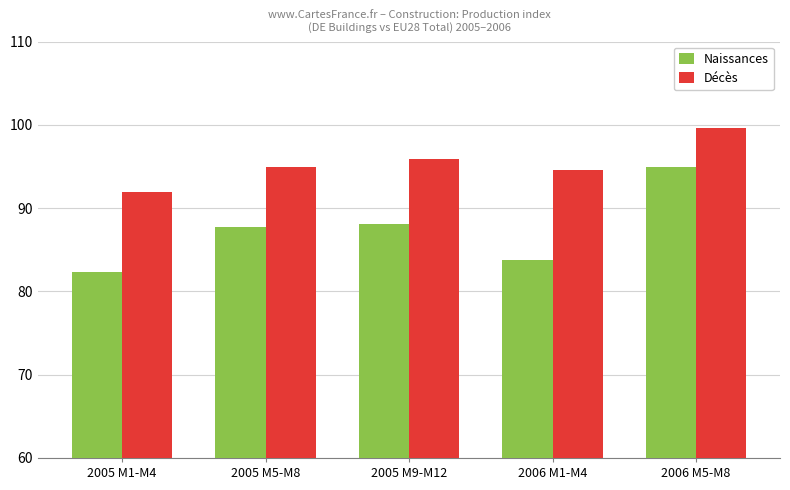

How many bars are there in each group?

2